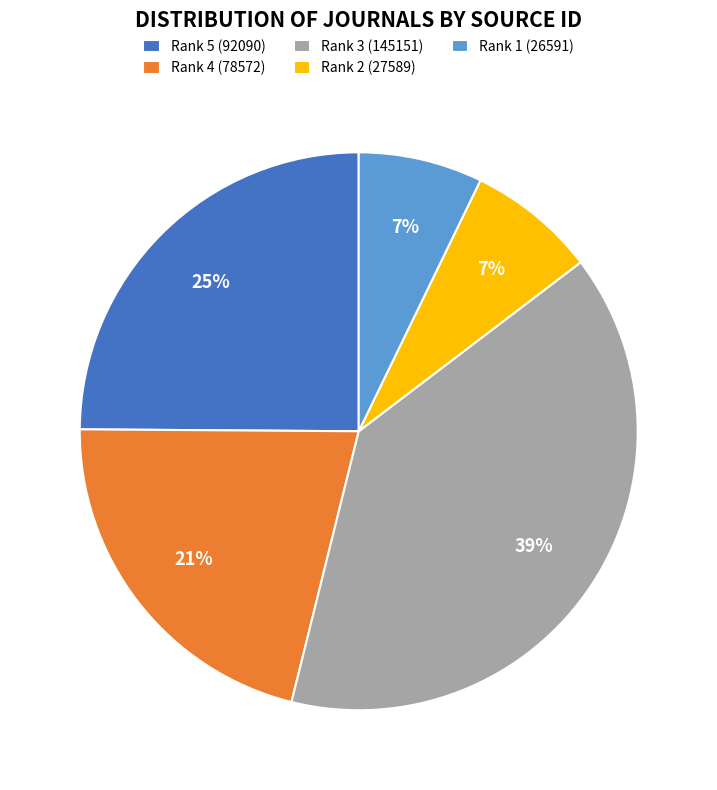

What is the largest slice in the pie chart?

Rank 3 (145151)